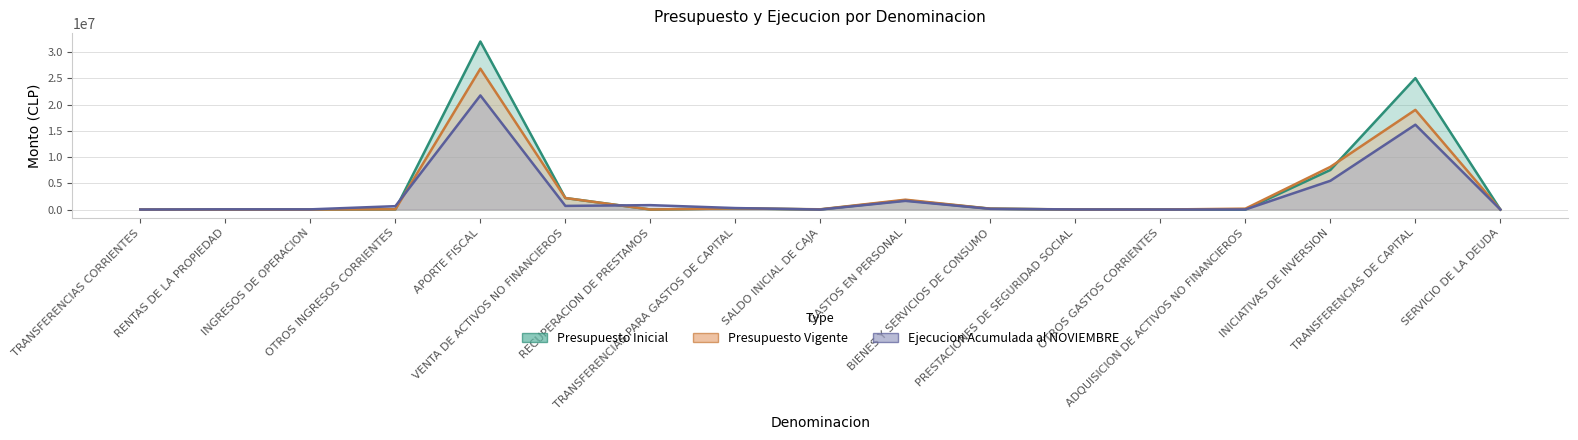

Rank the categories by Presupuesto Vigente value from highest to lowest.

APORTE FISCAL, TRANSFERENCIAS DE CAPITAL, INICIATIVAS DE INVERSION, VENTA DE ACTIVOS NO FINANCIEROS, GASTOS EN PERSONAL, TRANSFERENCIAS PARA GASTOS DE CAPITAL, BIENES Y SERVICIOS DE CONSUMO, ADQUISICION DE ACTIVOS NO FINANCIEROS, SALDO INICIAL DE CAJA, OTROS INGRESOS CORRIENTES, PRESTACIONES DE SEGURIDAD SOCIAL, RECUPERACION DE PRESTAMOS, TRANSFERENCIAS CORRIENTES, SERVICIO DE LA DEUDA, RENTAS DE LA PROPIEDAD, INGRESOS DE OPERACION, OTROS GASTOS CORRIENTES